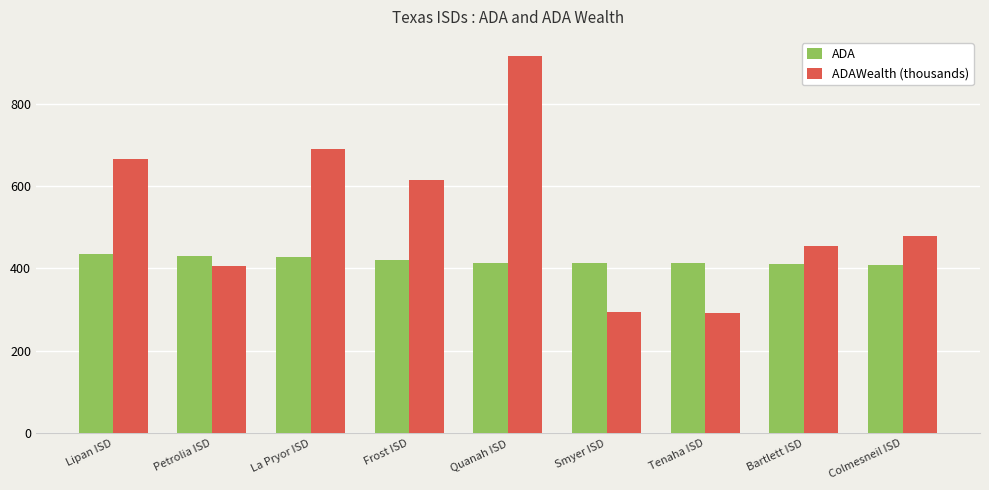

What position from the left is Smyer ISD?

6